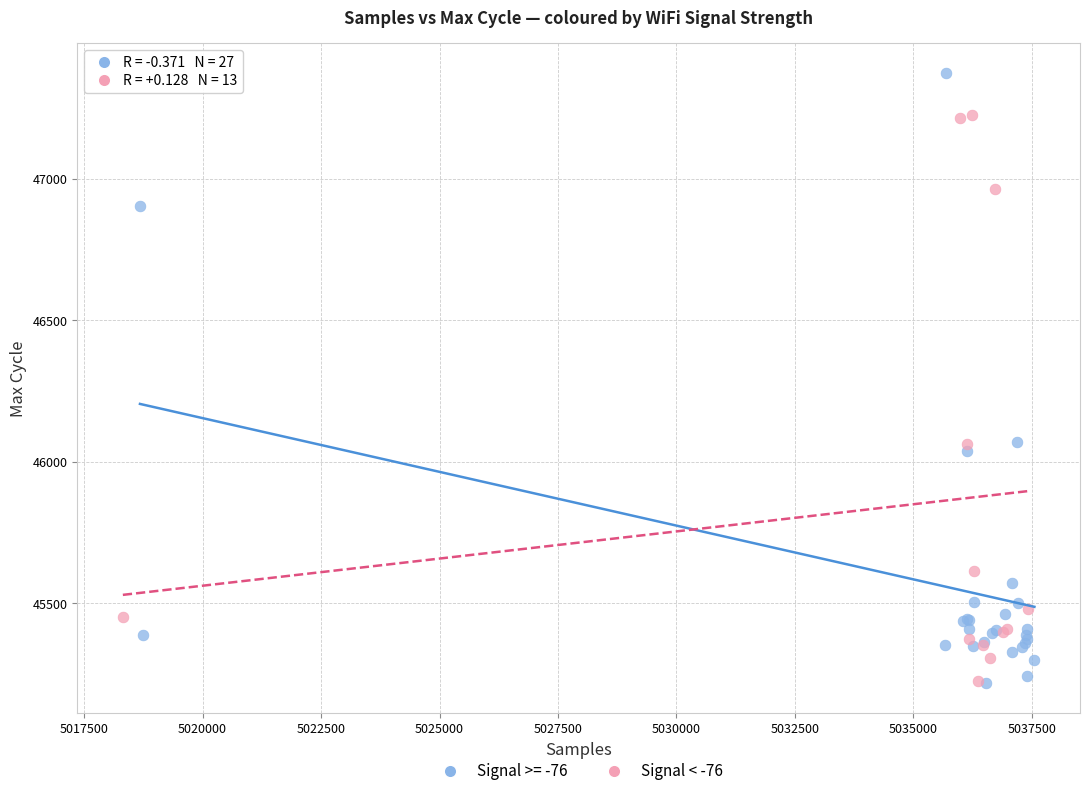

What are all the series names shown in the legend?

Signal >= -76, Signal < -76